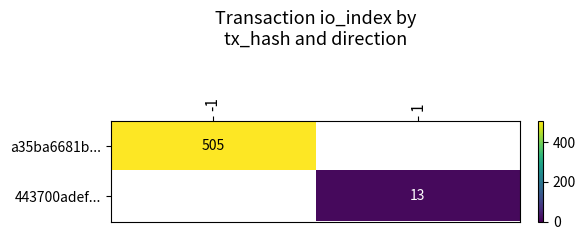

Which label corresponds to the smallest value in the chart?

1